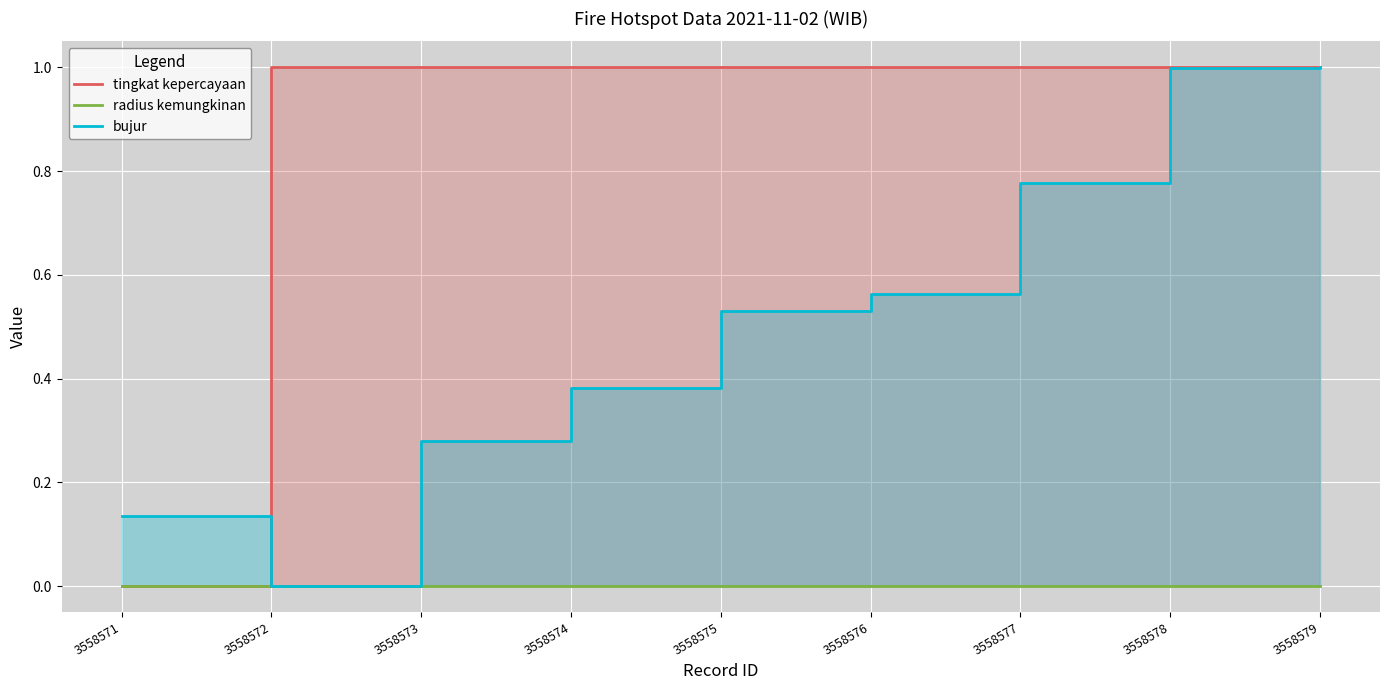

What are all the series names shown in the legend?

tingkat kepercayaan, radius kemungkinan, bujur